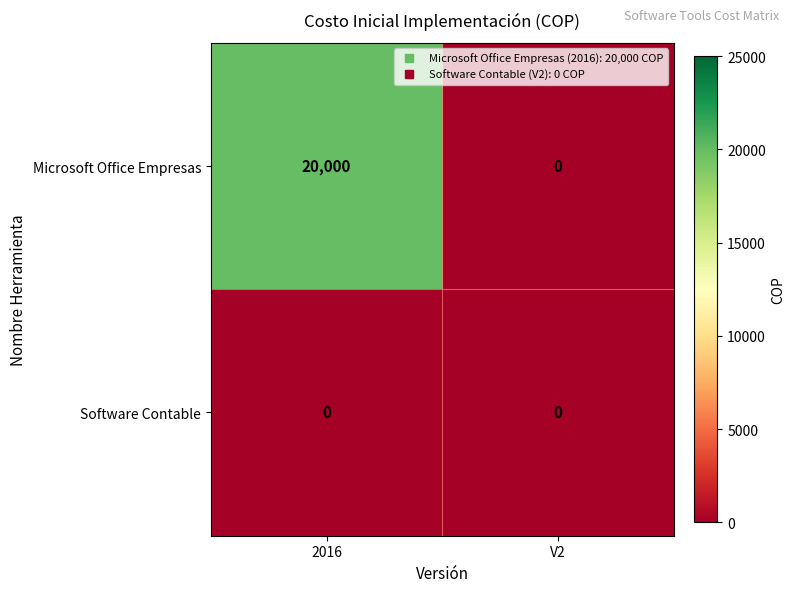

List the series in order of their overall mean, highest first.

Microsoft Office Empresas, Software Contable